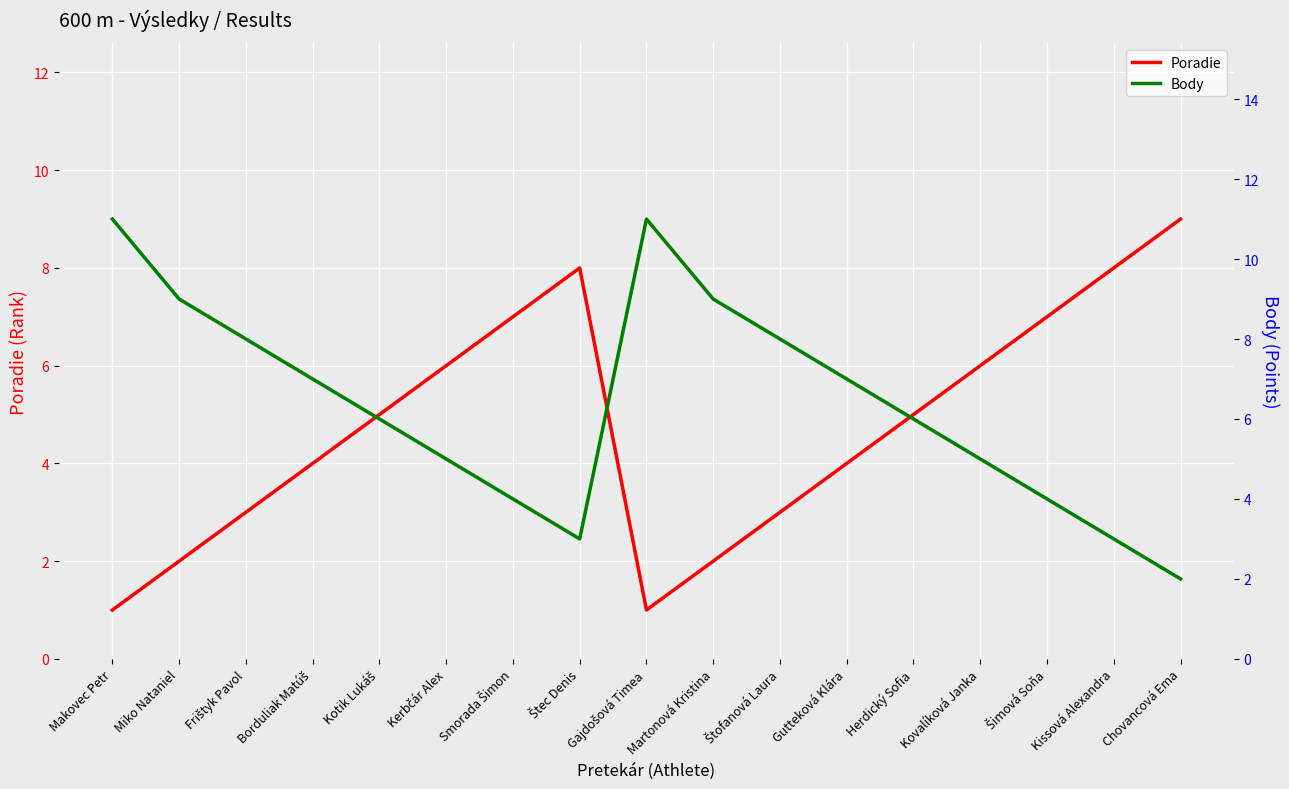

Is this an area chart (filled region under the line)?

No